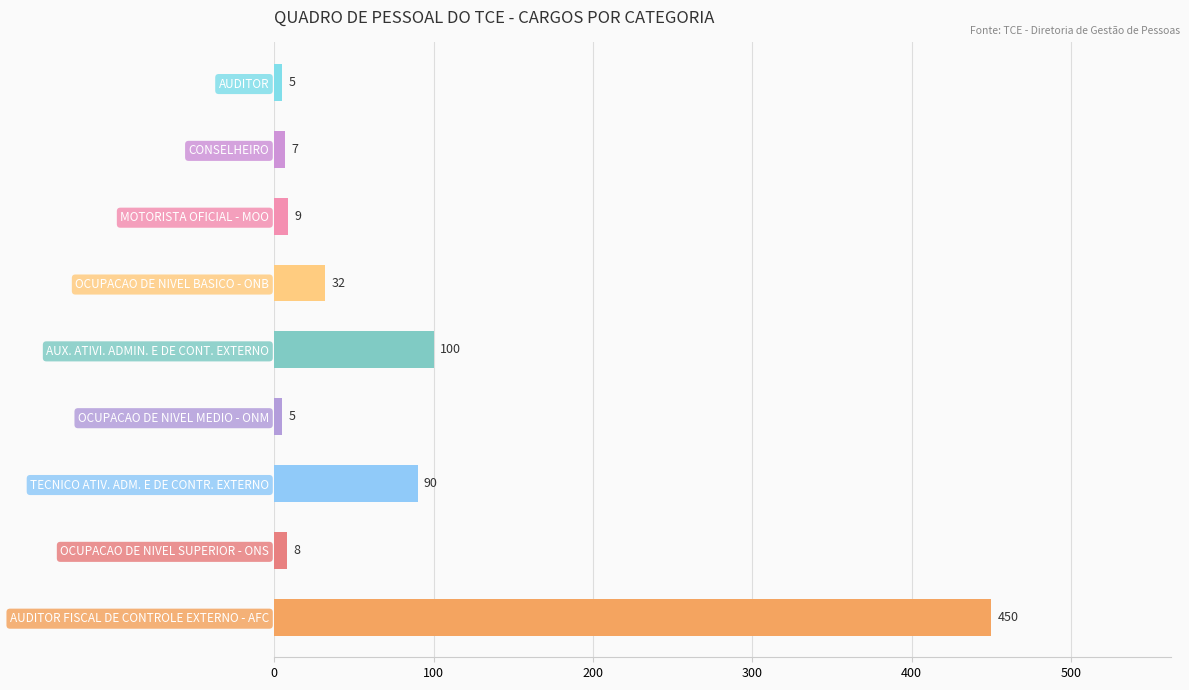

The chart shows a value of 204 at AUDITOR FISCAL DE CONTROLE EXTERNO - AFC. True or false?

False